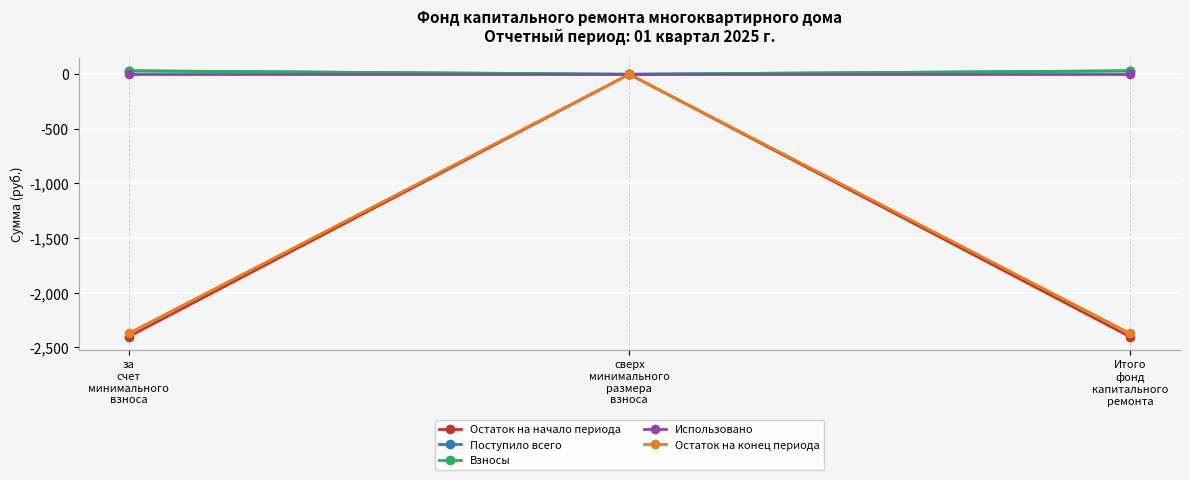

Is this an area chart (filled region under the line)?

No